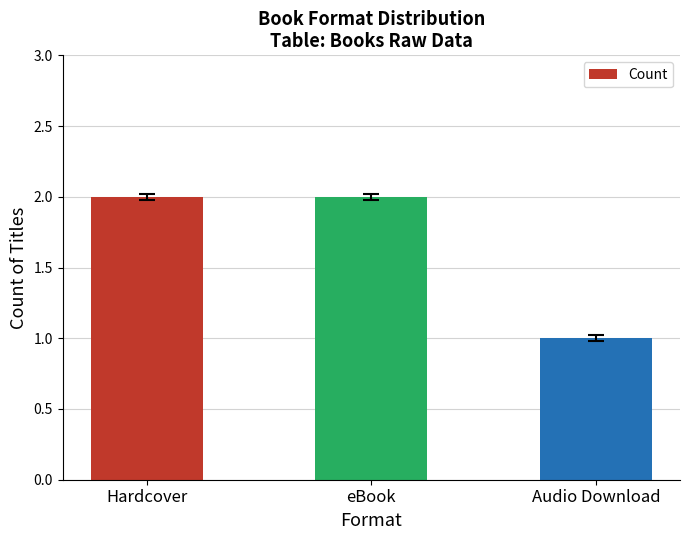

What is the label of the 2nd bar from the right?

eBook